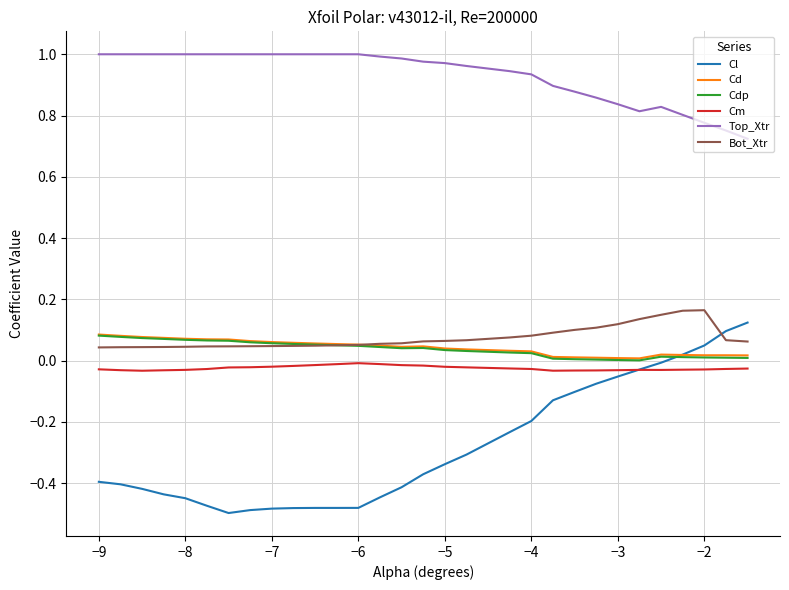

True or false: Cd and Top_Xtr intersect in this chart.

False